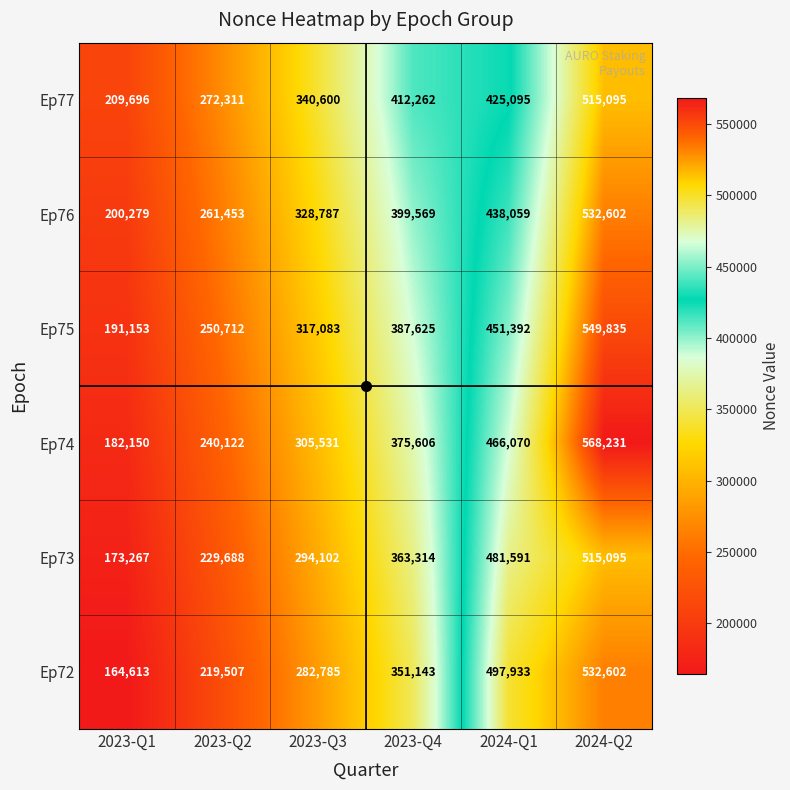

What is the maximum value for Ep74?

568231